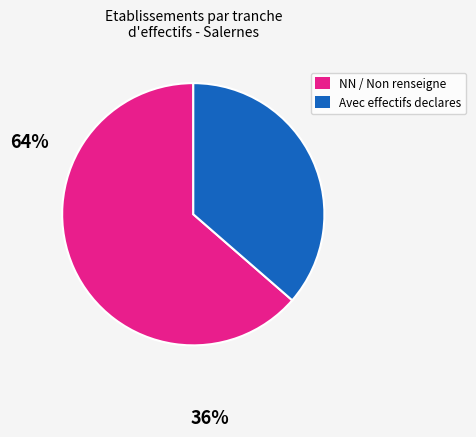

Does any single category account for the majority?

Yes